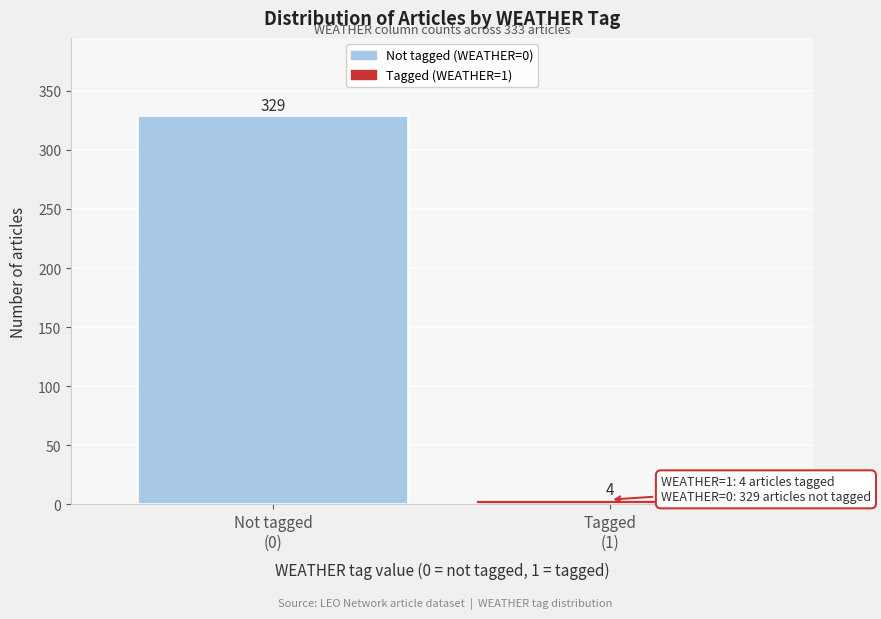

Reading left to right, list all the values displayed in this chart.

329	4